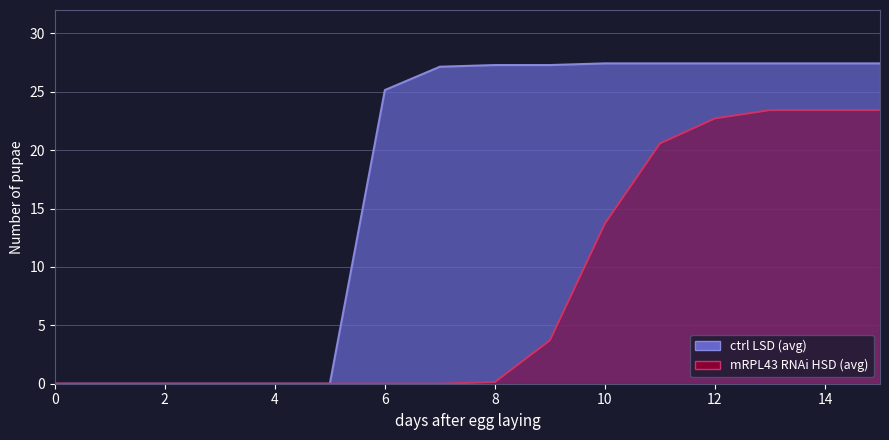

What is the average value of the ctrl LSD (avg) series?

17.0